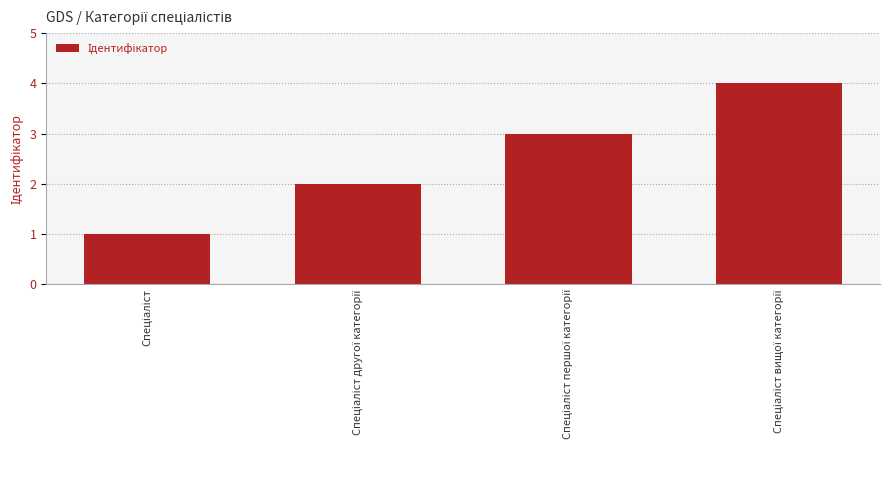

What is the difference between the maximum and minimum values?

3